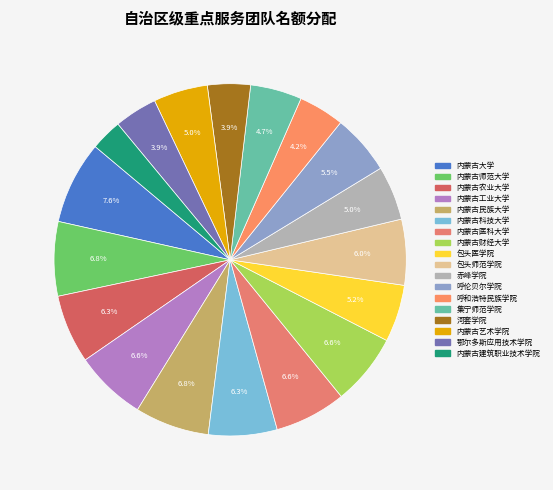

Which has a higher value, 内蒙古民族大学 or 内蒙古工业大学?

内蒙古民族大学